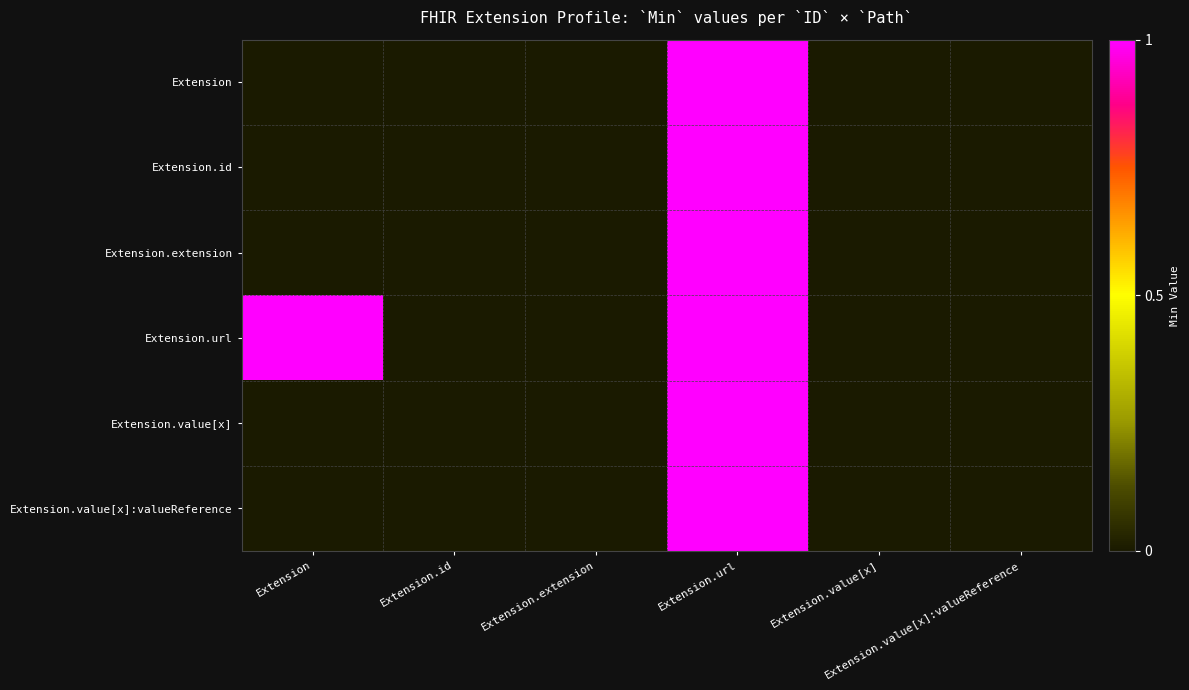

Reading left to right, extract all data points from this chart.

Extension: Extension=0	Extension.id=0	Extension.extension=0	Extension.url=1	Extension.value[x]=0	Extension.value[x]:valueReference=0
Extension.id: Extension=0	Extension.id=0	Extension.extension=0	Extension.url=1	Extension.value[x]=0	Extension.value[x]:valueReference=0
Extension.extension: Extension=0	Extension.id=0	Extension.extension=0	Extension.url=1	Extension.value[x]=0	Extension.value[x]:valueReference=0
Extension.url: Extension=1	Extension.id=0	Extension.extension=0	Extension.url=1	Extension.value[x]=0	Extension.value[x]:valueReference=0
Extension.value[x]: Extension=0	Extension.id=0	Extension.extension=0	Extension.url=1	Extension.value[x]=0	Extension.value[x]:valueReference=0
Extension.value[x]:valueReference: Extension=0	Extension.id=0	Extension.extension=0	Extension.url=1	Extension.value[x]=0	Extension.value[x]:valueReference=0